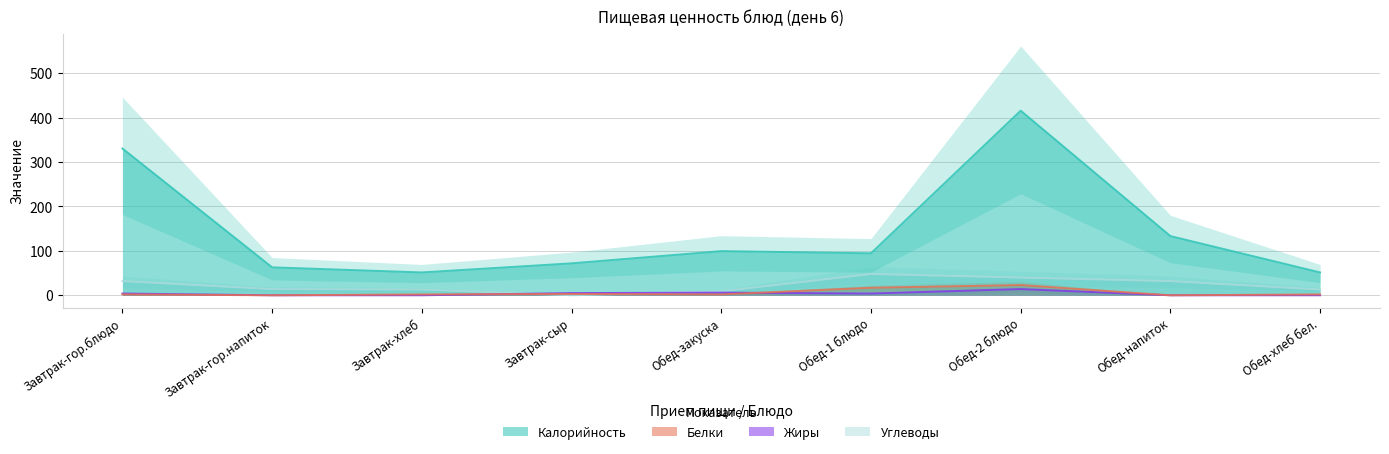

In Белки, how many points are higher than both neighbors (excluding endpoints)?

2